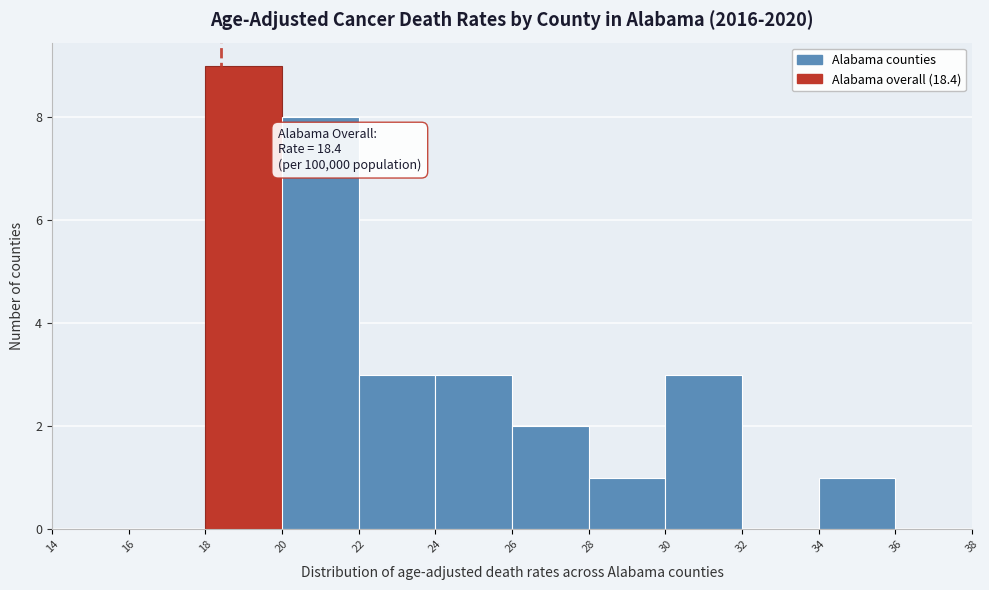

Over which range of the x-axis is the bar tallest?

18 to 20